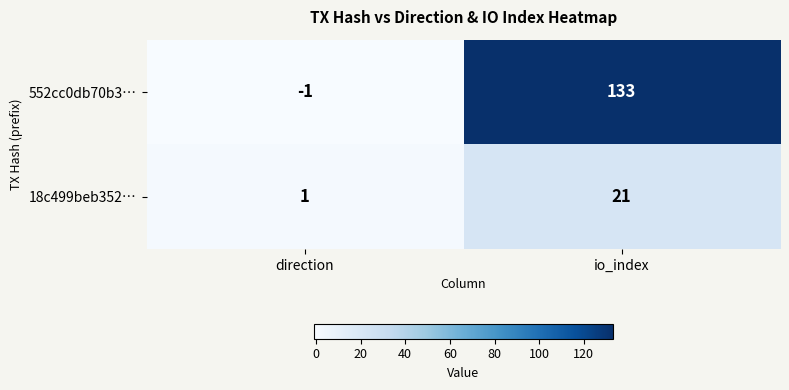

Rank the series by their average value, from lowest to highest.

18c499beb352…, 552cc0db70b3…